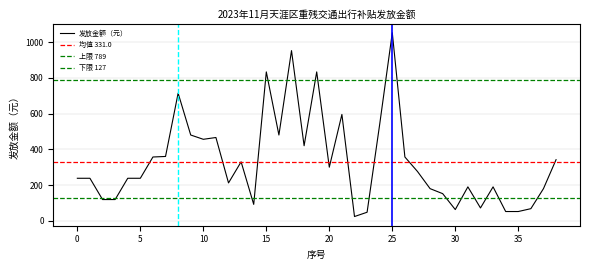

How many data points does each series have?

39